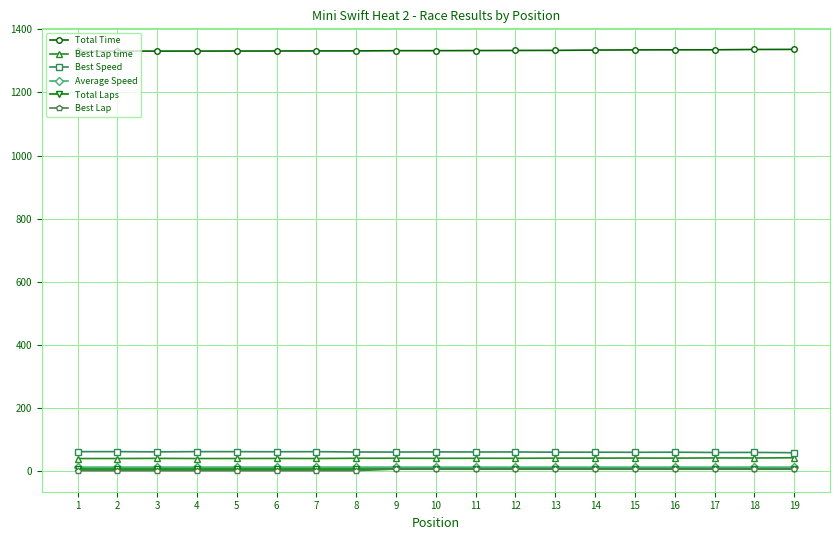

The value of Total Time at 2 is 846.3. True or false?

False